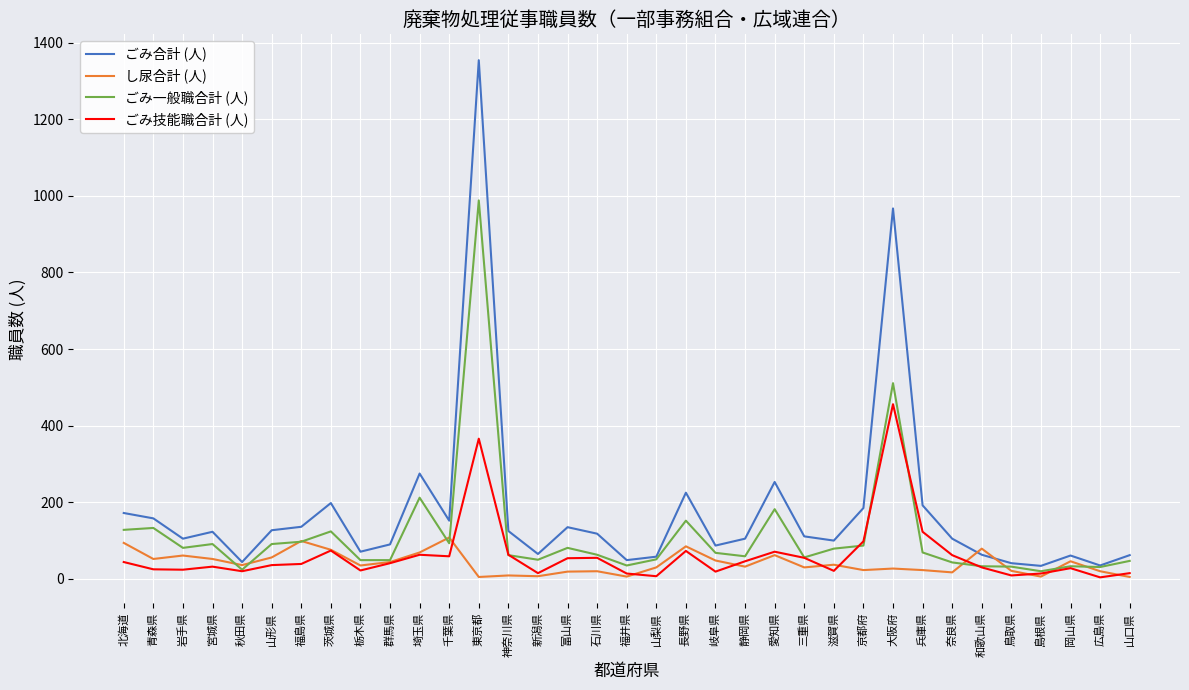

How many lines are shown in the chart?

4